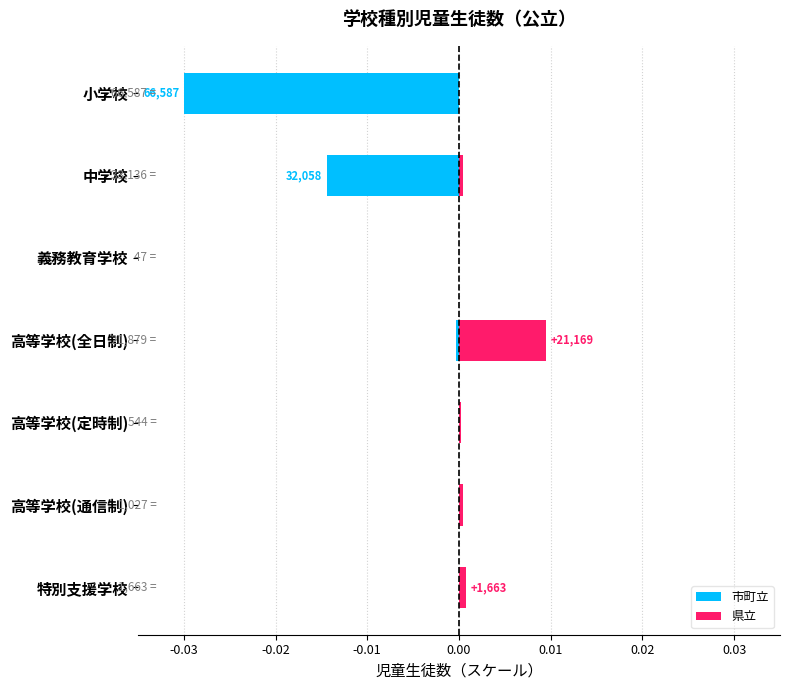

At how many categories does at least one series exceed 0?

5